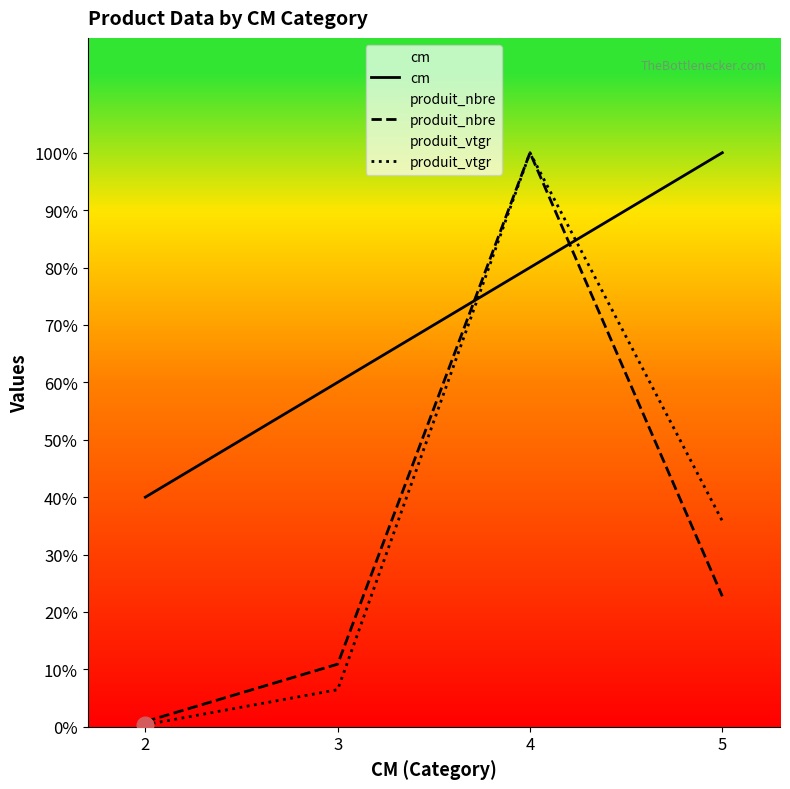

What is the average value of the cm series?

70.0